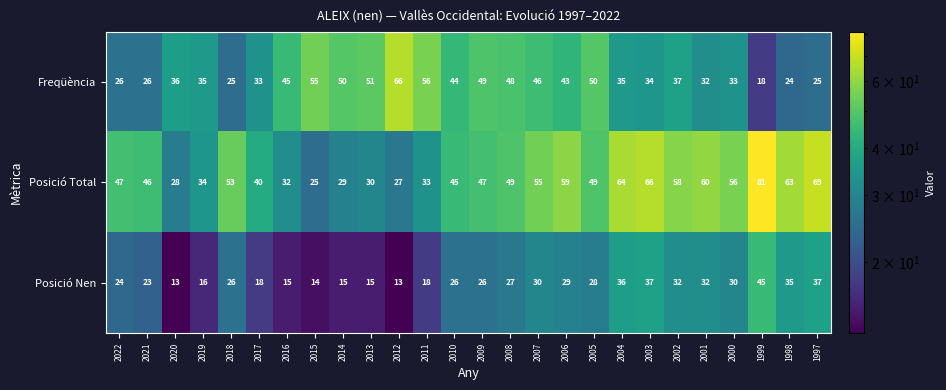

How many data points does each series have?

26